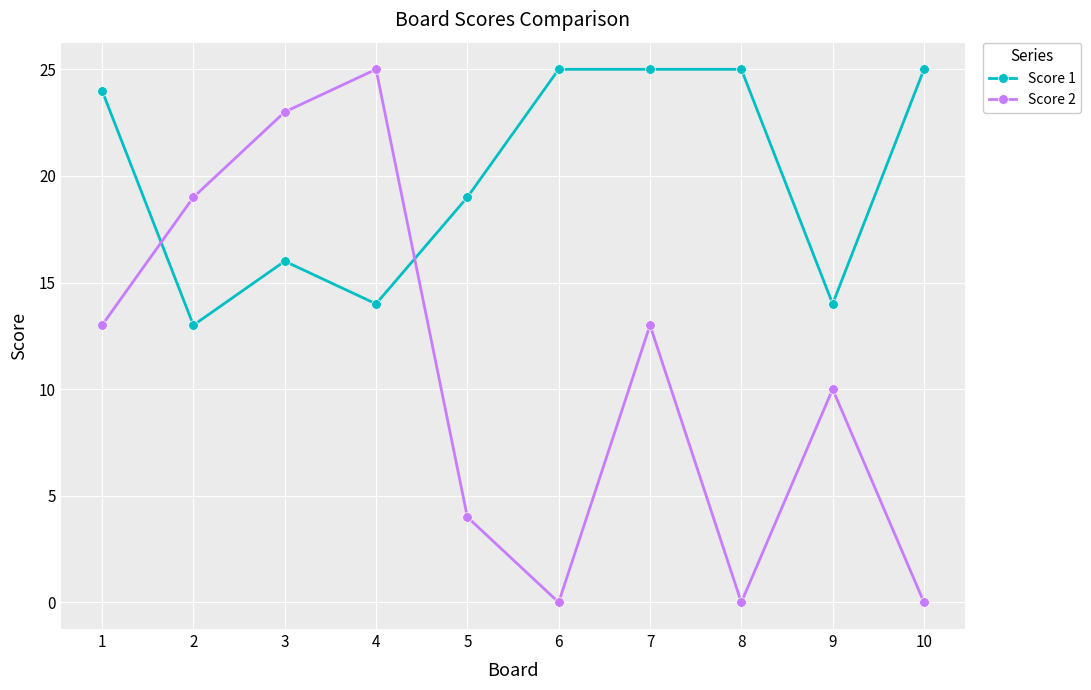

At how many categories does at least one series exceed 18?

9